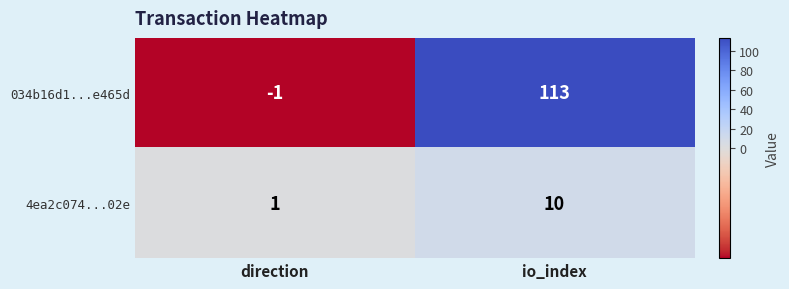

The 4ea2c074...02e series shows 10 at io_index. True or false?

True